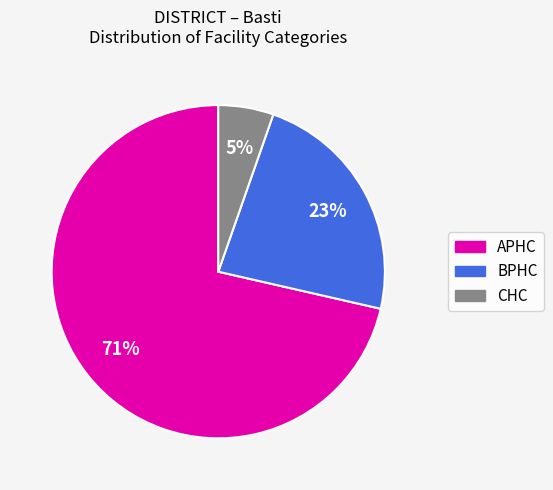

How many segments does this pie chart have?

3